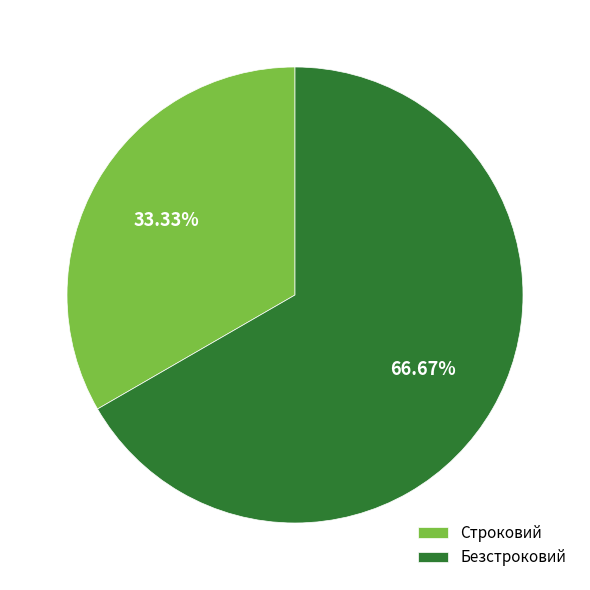

Count the number of slices in the pie.

2